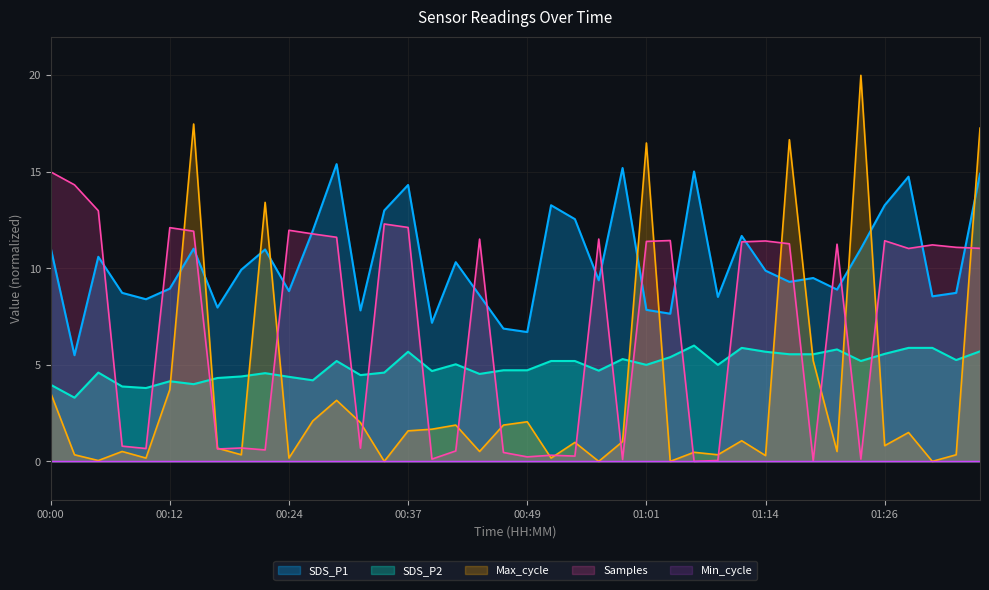

What is the sum of the SDS_P1 values at 00:54 and 00:47?

19.4